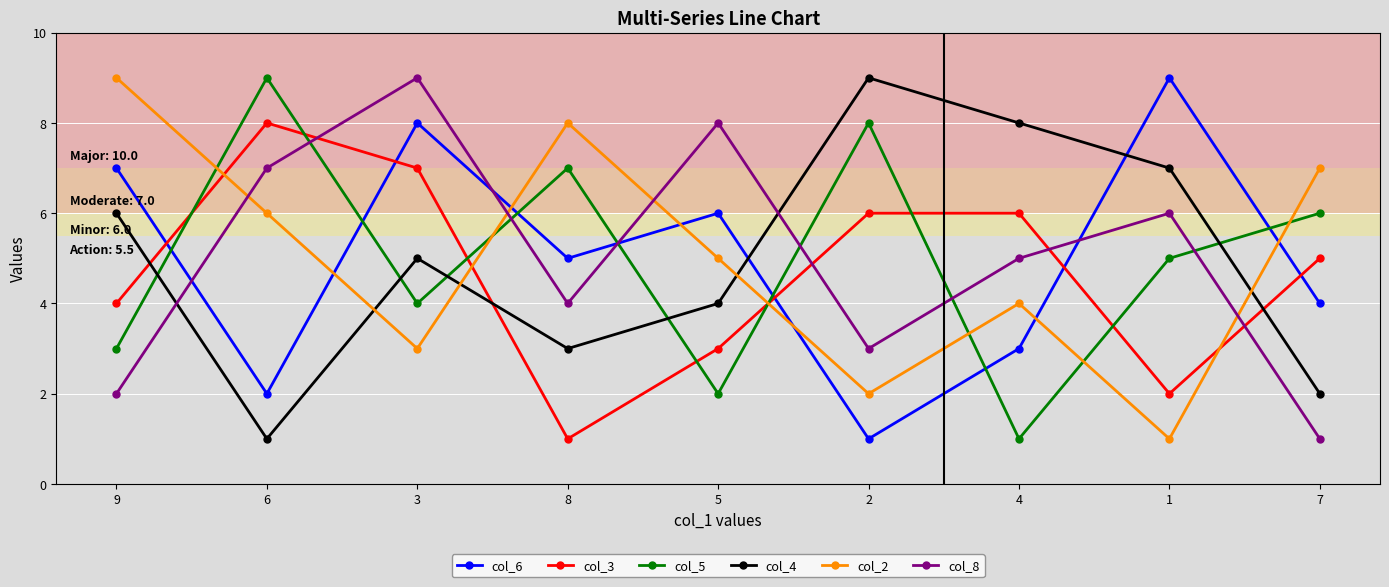

True or false: col_5 has a value of 13 at 6.

False